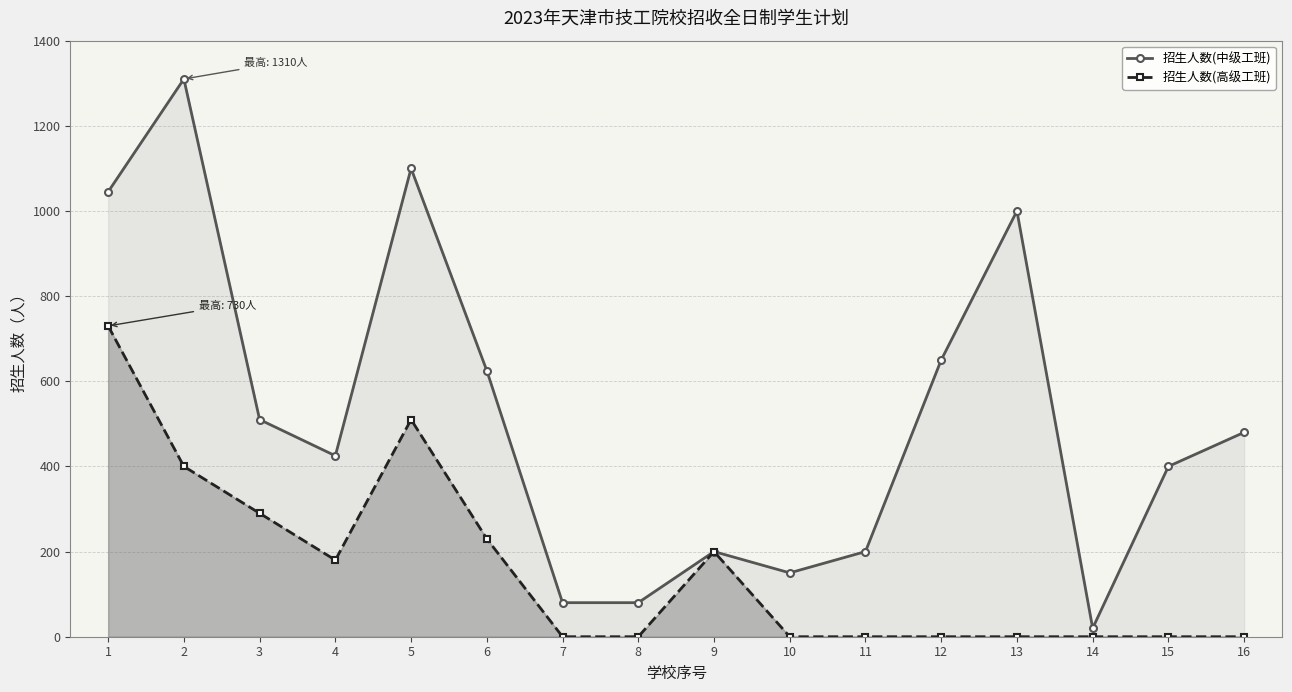

True or false: 招生人数(高级工班) has a value of 0 at 14.

True